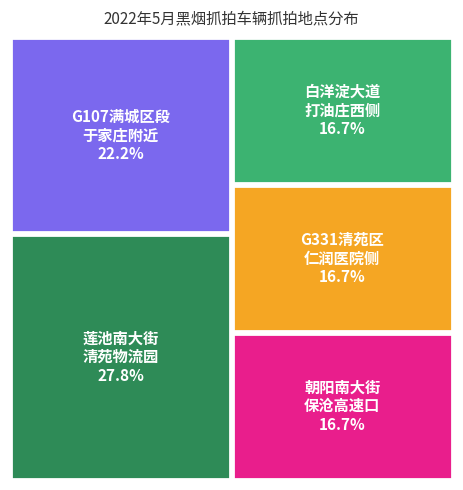

Is it true that G107（177KM+300米）满城区段，于家庄西侧500米附近 is 22% of the pie?

True